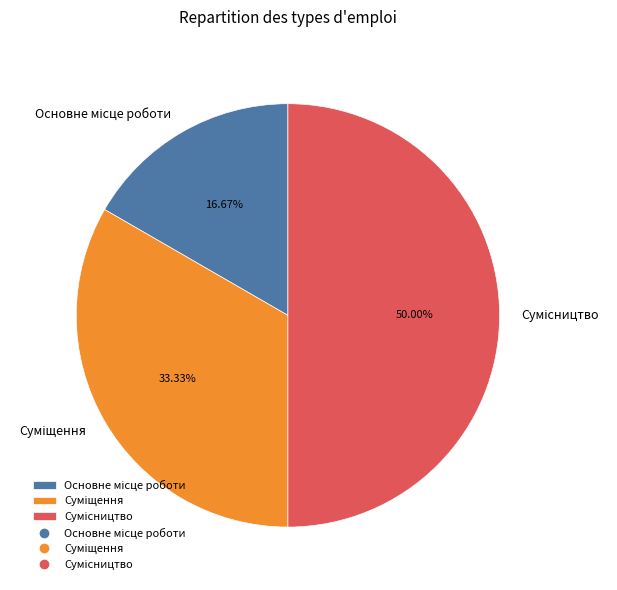

How many segments does this pie chart have?

3